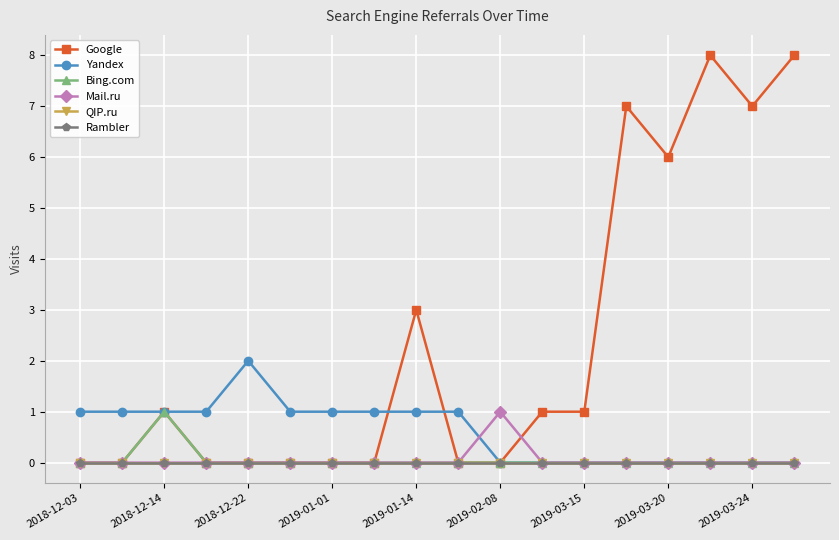

Which label corresponds to the smallest value in the chart?

2018-12-03